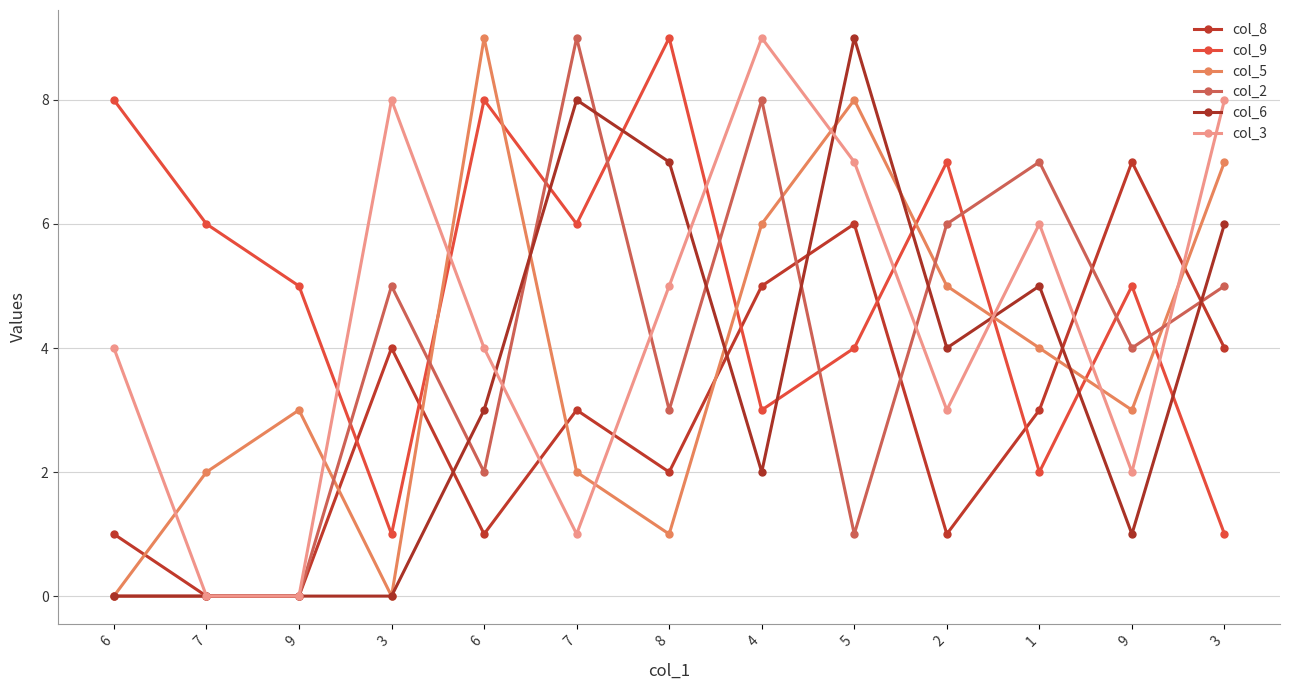

True or false: col_9 and col_3 intersect in this chart.

True